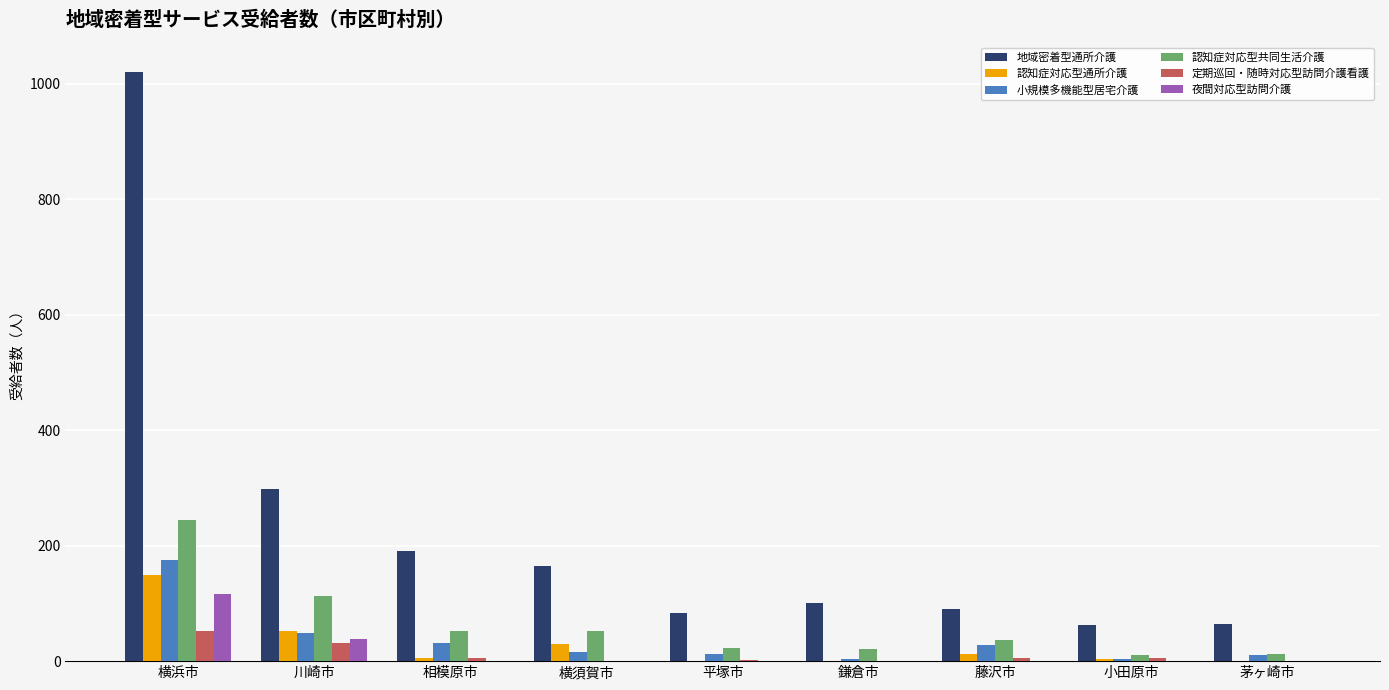

Which category has the highest value across all series?

横浜市